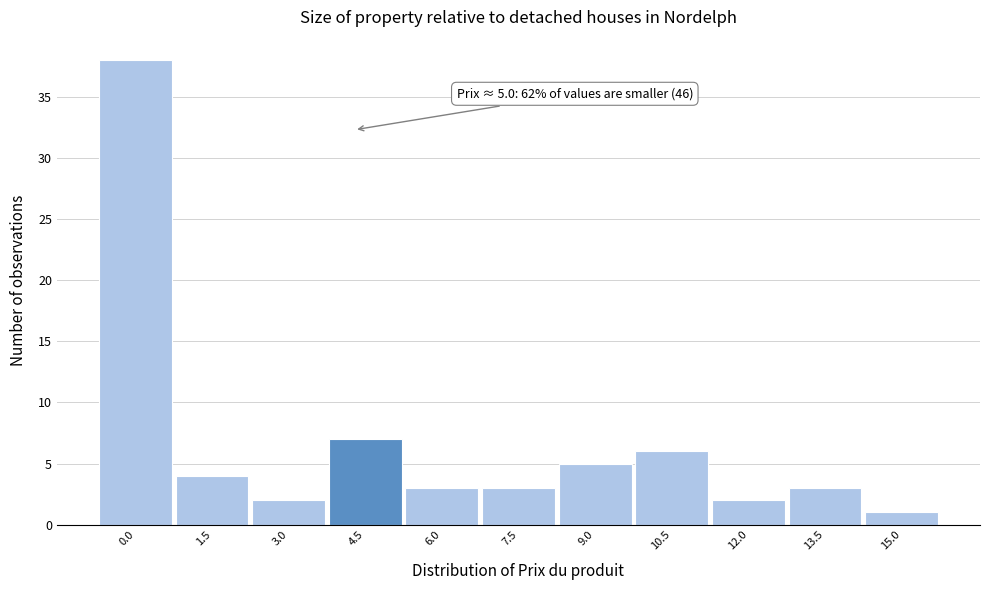

Reading left to right, transcribe all the data shown in this chart.

38	4	2	7	3	3	5	6	2	3	1